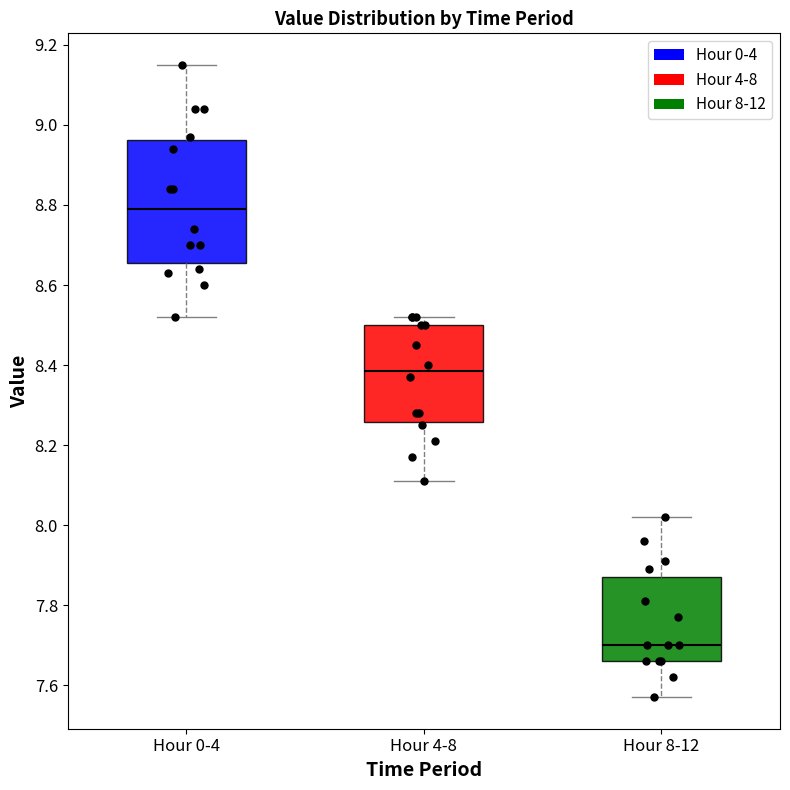

Which box has the lowest median line?

Hour 8-12